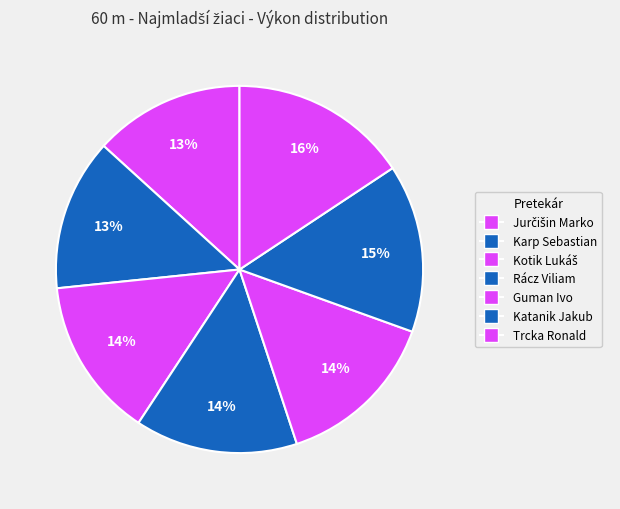

Between Guman Ivo and Karp Sebastian, which is larger?

Guman Ivo